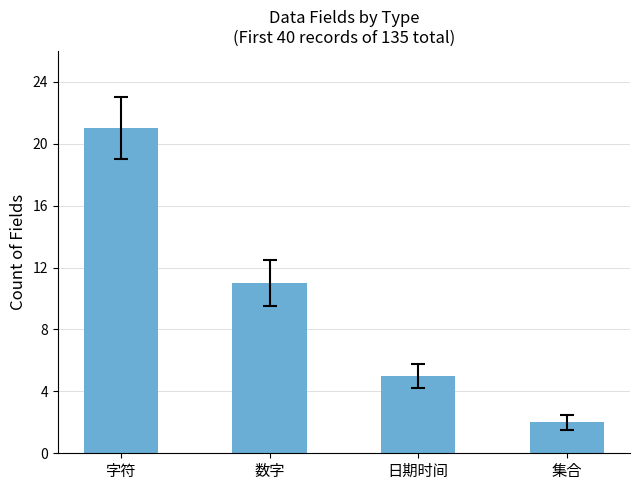

The value at 集合 is 2. True or false?

True